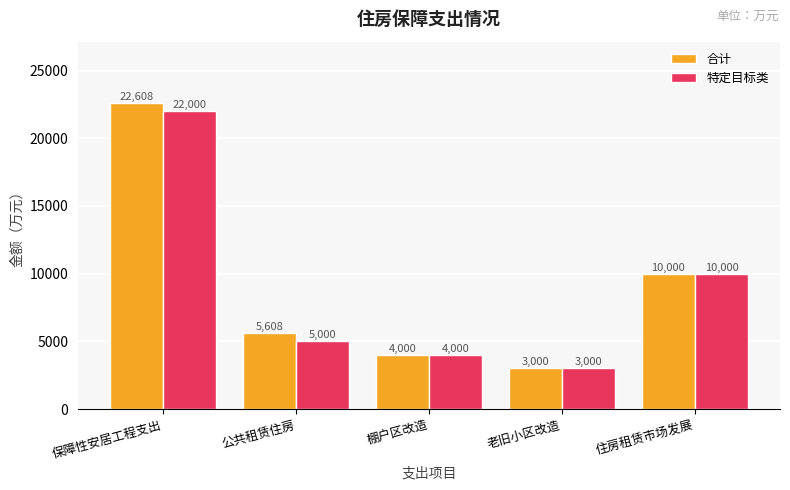

What is the sum of all 合计 values?

45216